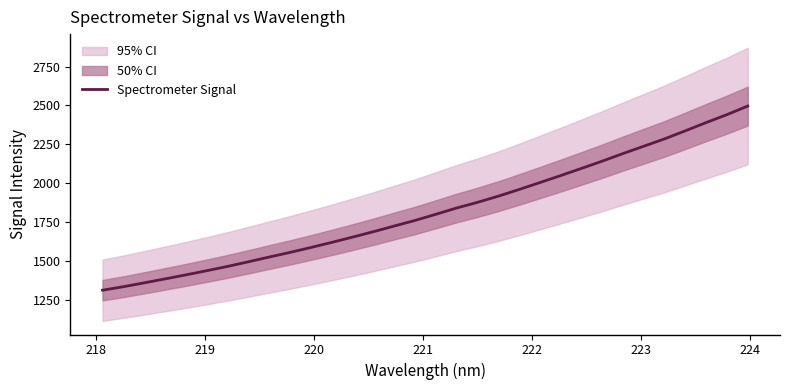

What is the maximum value for Spectrometer Signal?

2496.1